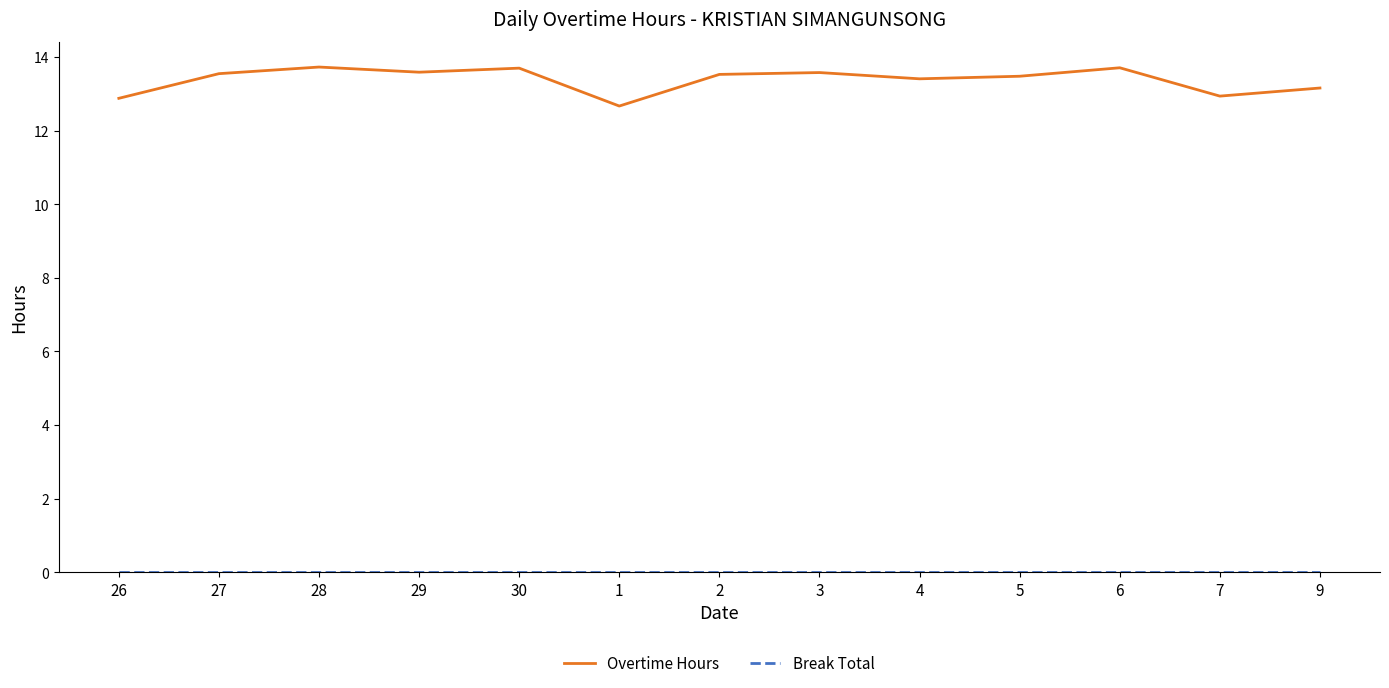

What is the minimum value for Overtime Hours?

12.7